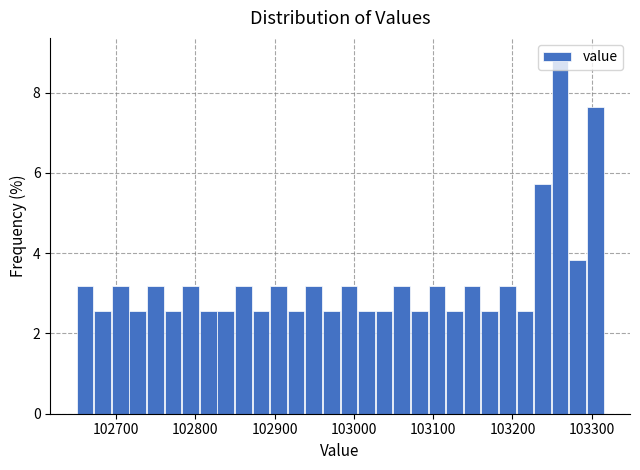

Read against the x-axis, roughly where is the centre of the tallest bar?

103260